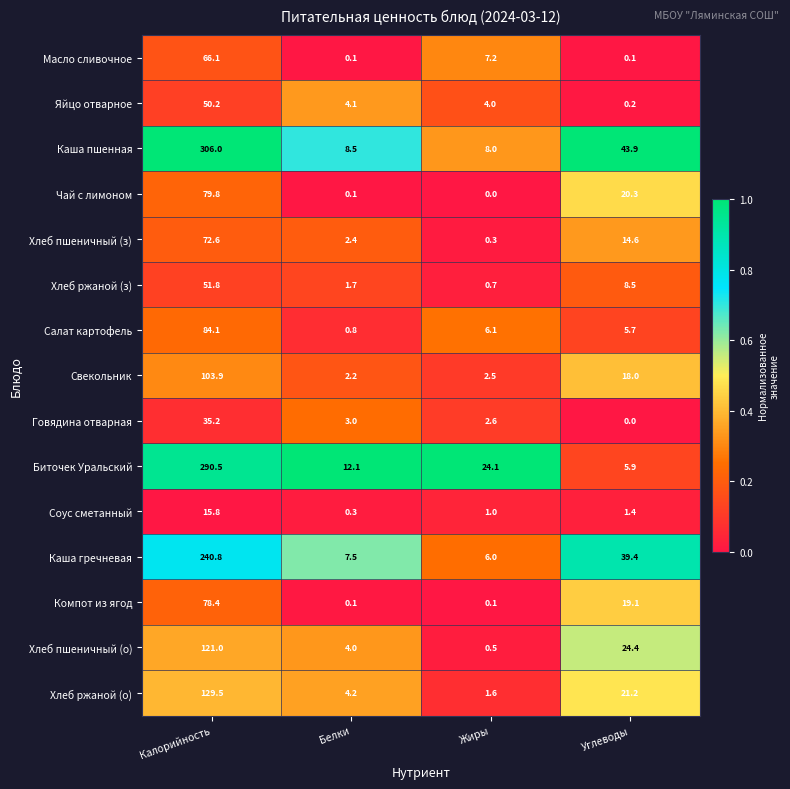

What is the sum of the Биточек Уральский values at Калорийность and Белки?

302.6